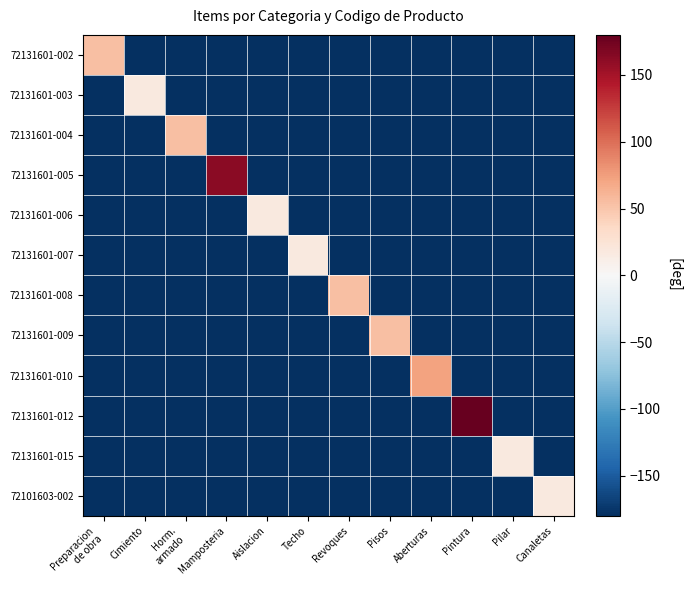

Which series has the widest spread of values?

72131601-012